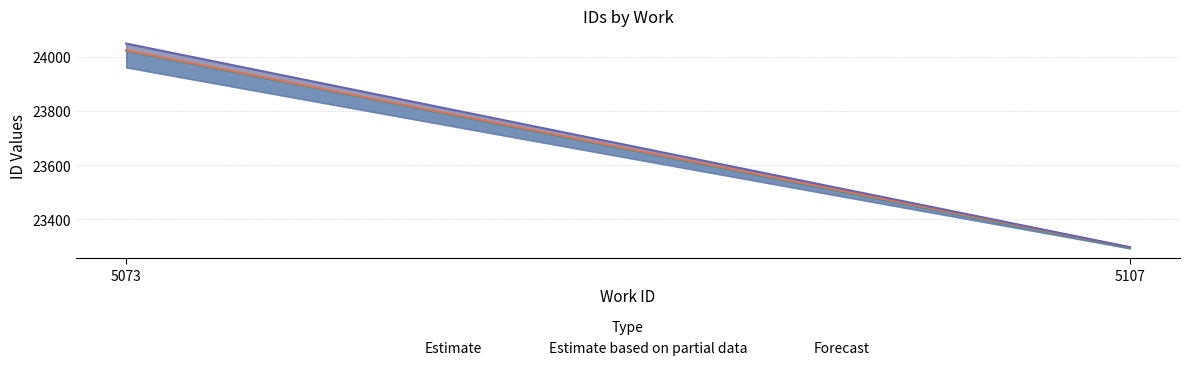

Which series has the largest total across all categories?

Forecast